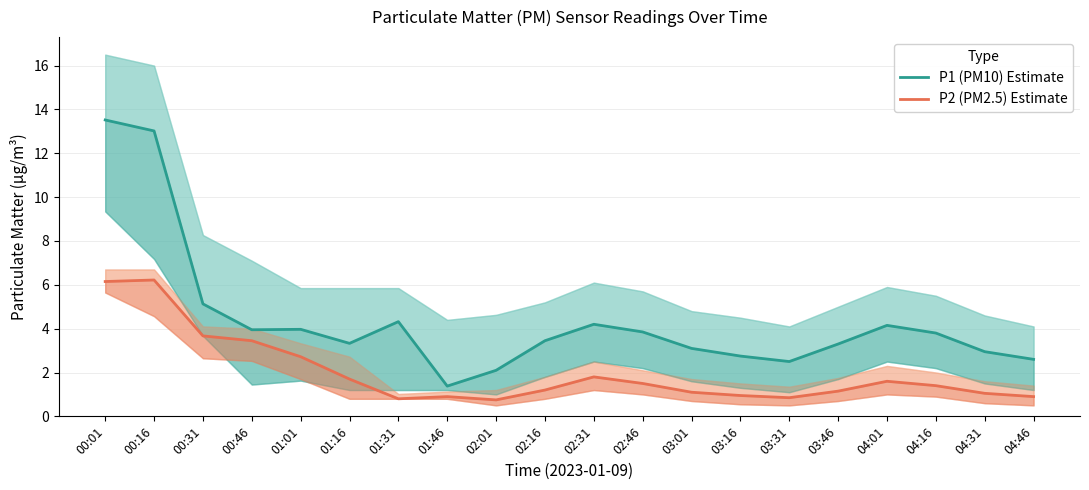

True or false: P1 (PM10) Estimate has a value of 5.8 at 02:16.

False